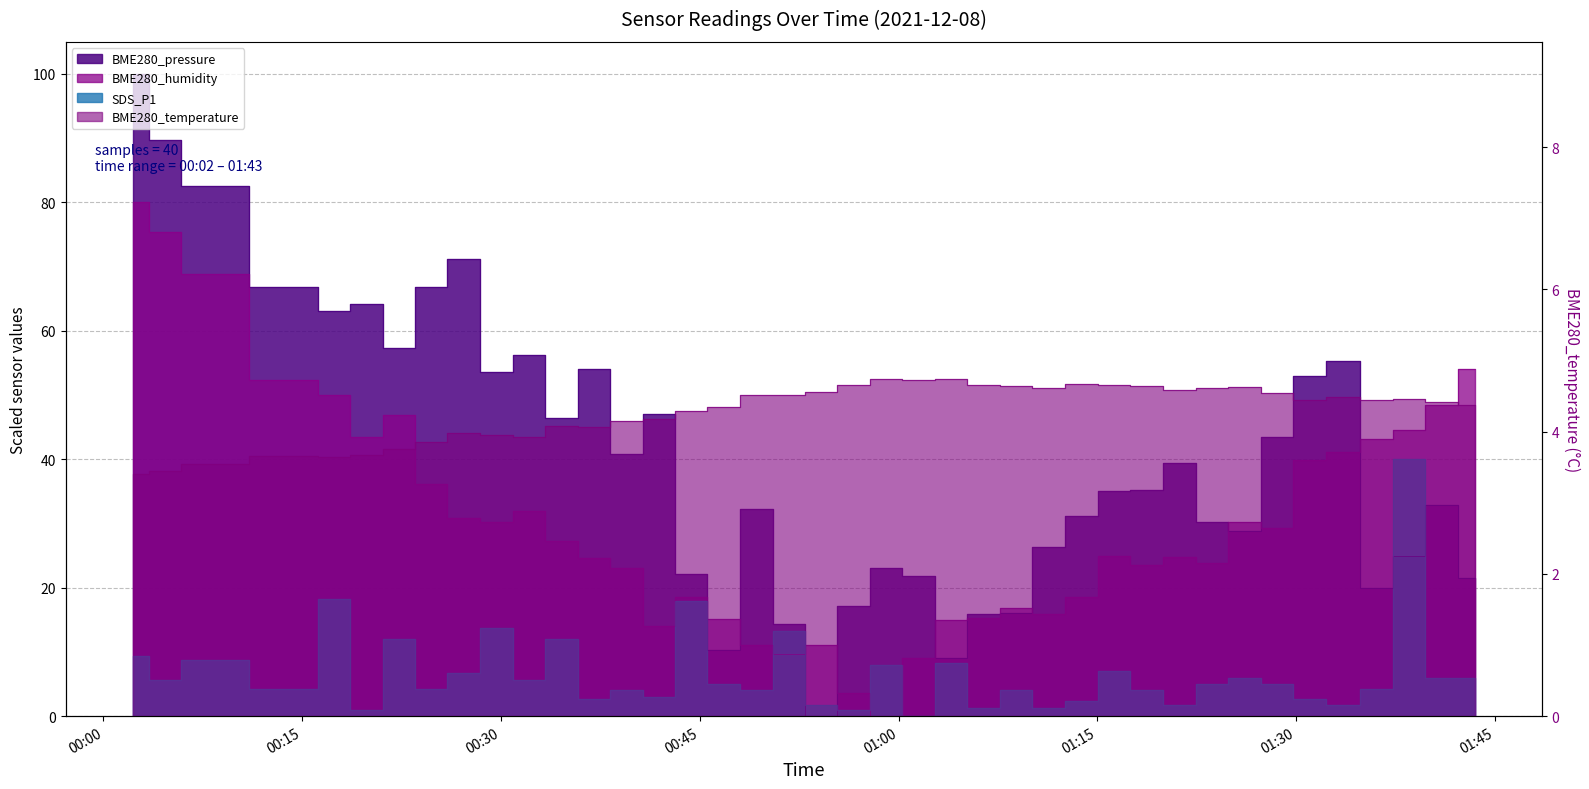

What is the difference between the maximum and minimum values in the BME280_pressure series?

100.0